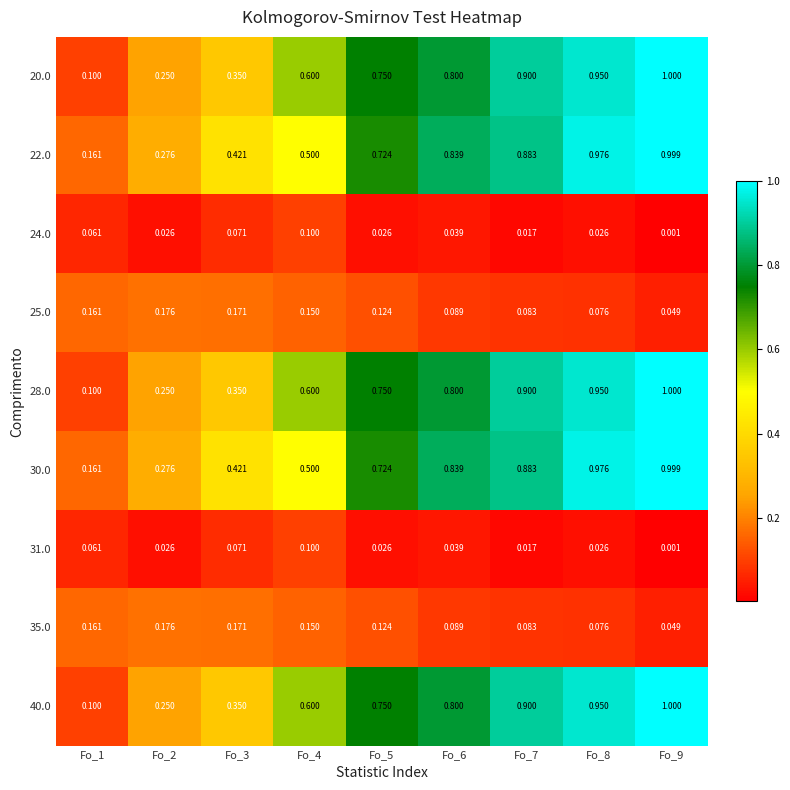

Is the value of 28.0 at Fo_2 greater than the value of 30.0 at Fo_4?

No